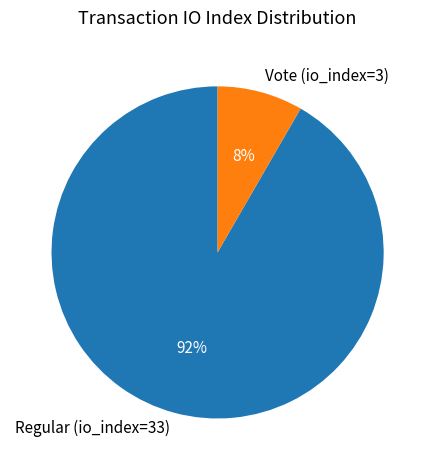

To the nearest percent, what is the average slice percentage?

50%